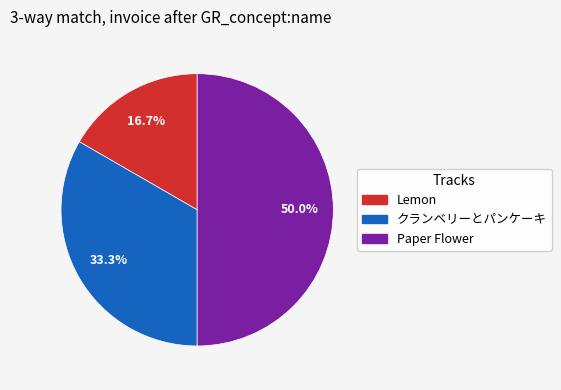

True or false: Paper Flower accounts for 50% of the total.

True